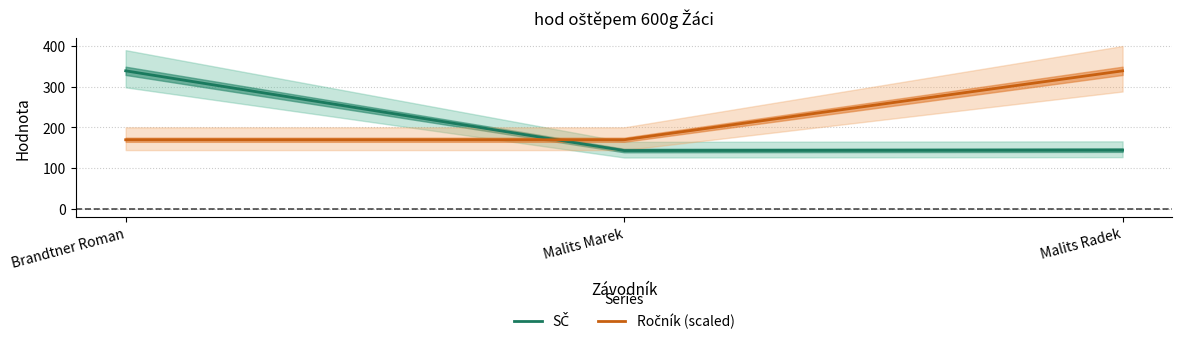

What is the difference between the maximum and minimum values in the SČ series?

196.0